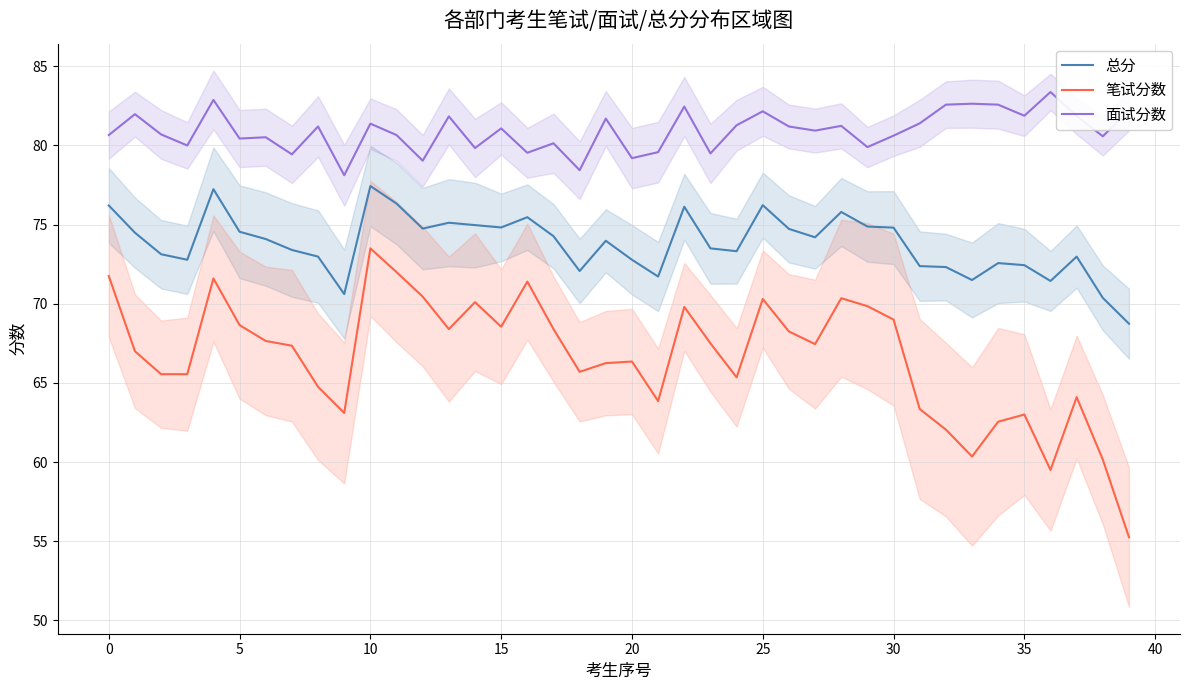

Rank the series by their maximum value, from highest to lowest.

面试分数, 总分, 笔试分数